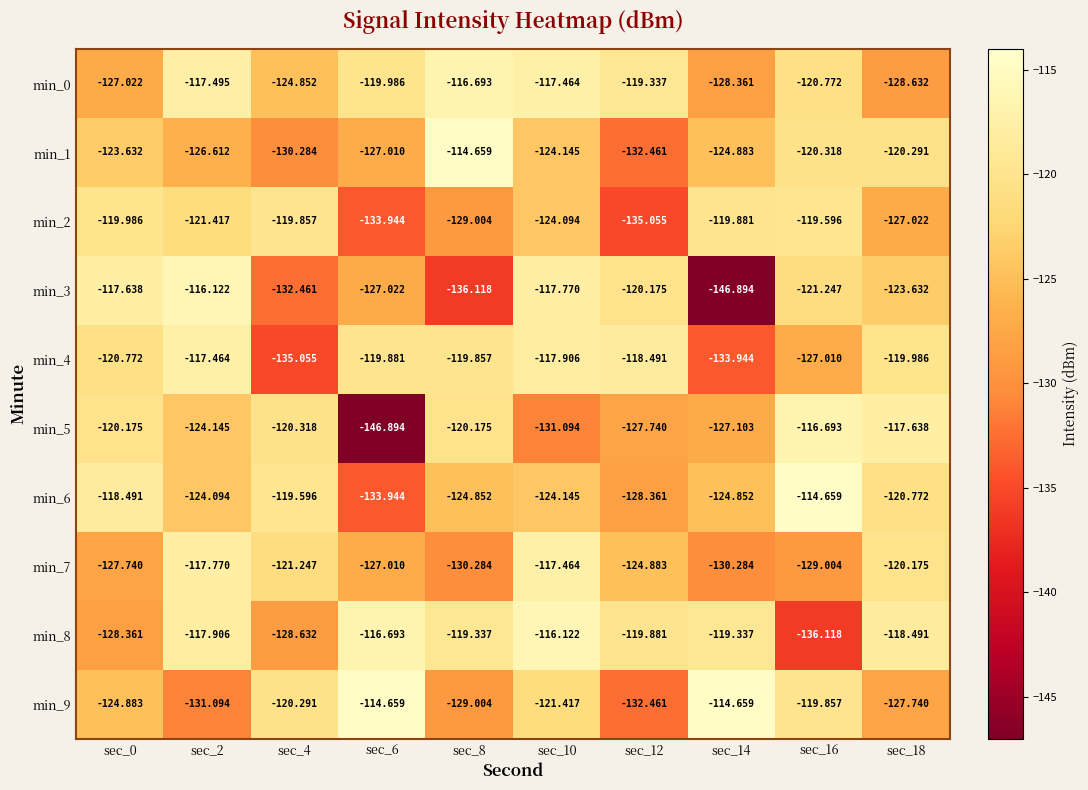

Is the value of min_5 at sec_0 greater than the value of min_9 at sec_4?

Yes